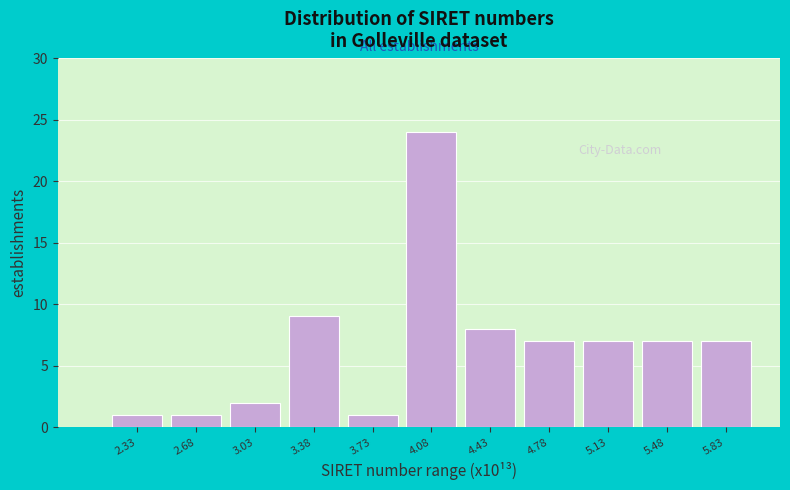

Reading left to right, list all the values displayed in this chart.

1	1	2	9	1	24	8	7	7	7	7